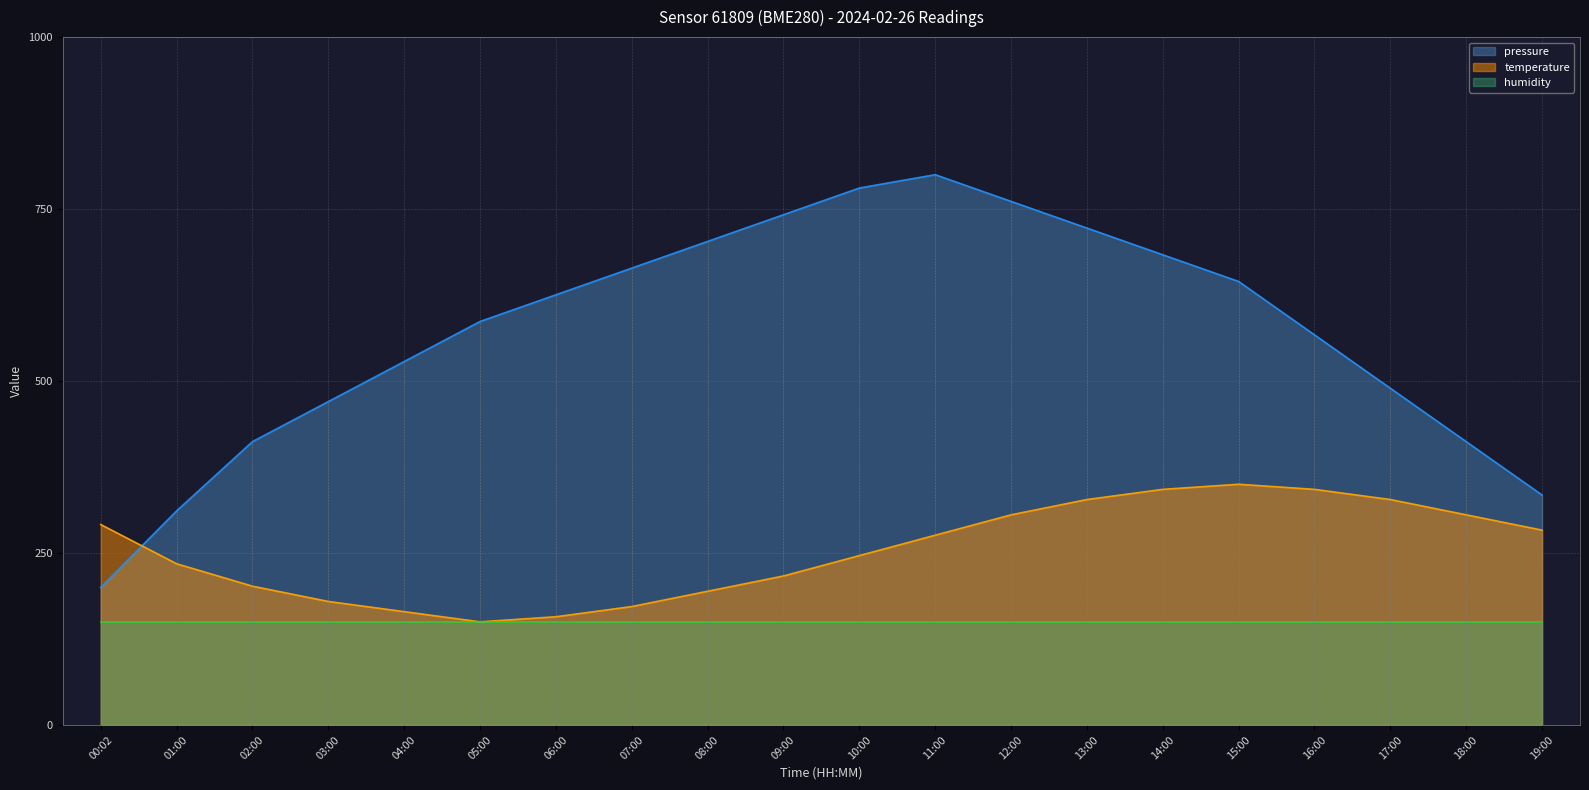

What position from the right is 11:00?

9